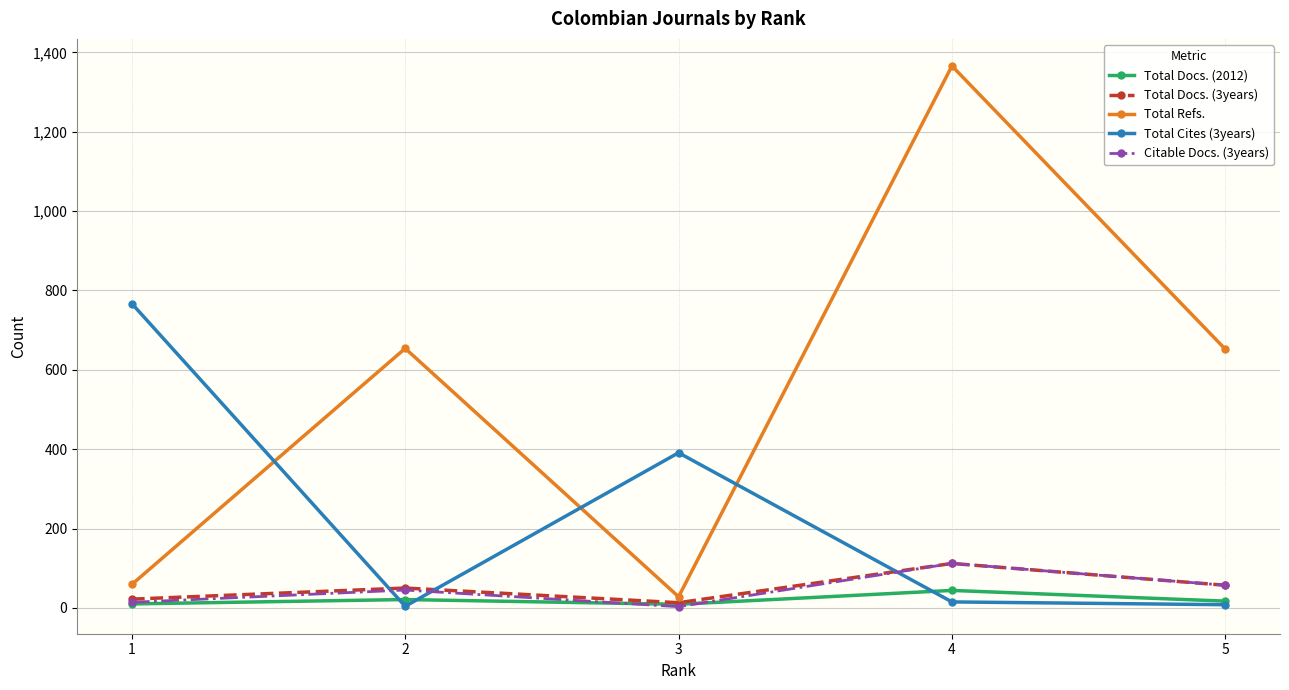

At how many categories does at least one series exceed 622?

4